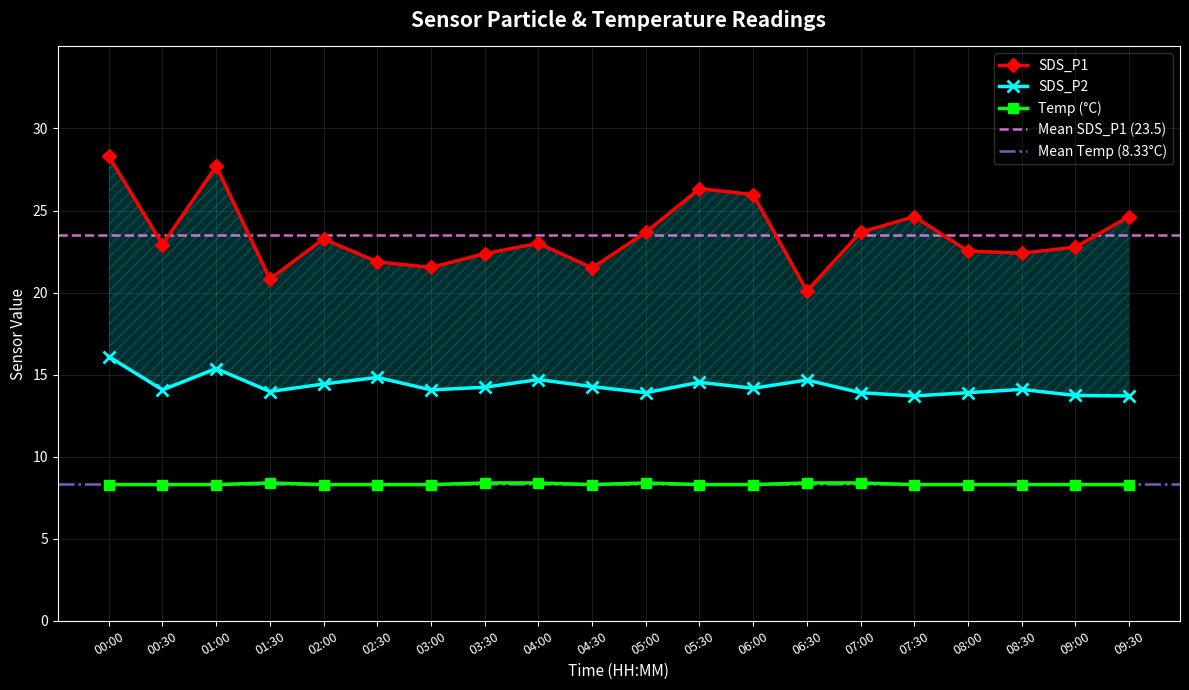

What is the minimum value shown in the chart?

8.3